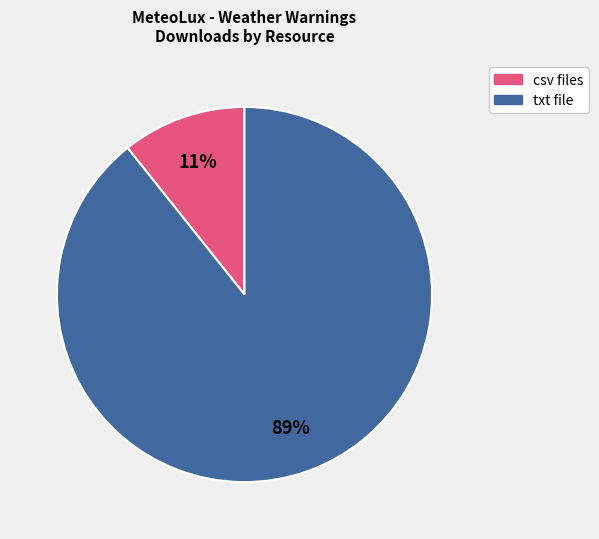

To the nearest percent, what is the average slice percentage?

50%